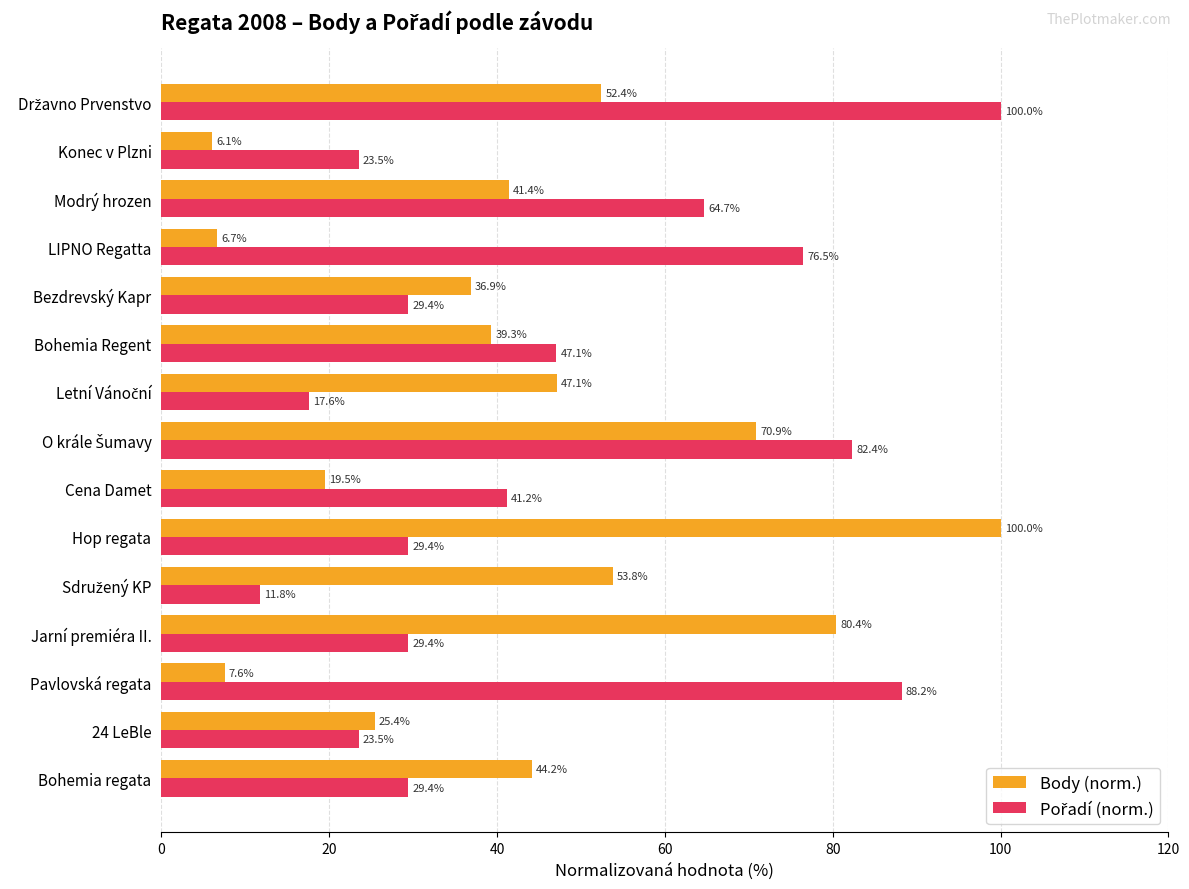

What is the difference between the maximum and minimum values in the Body (norm.) series?

93.9